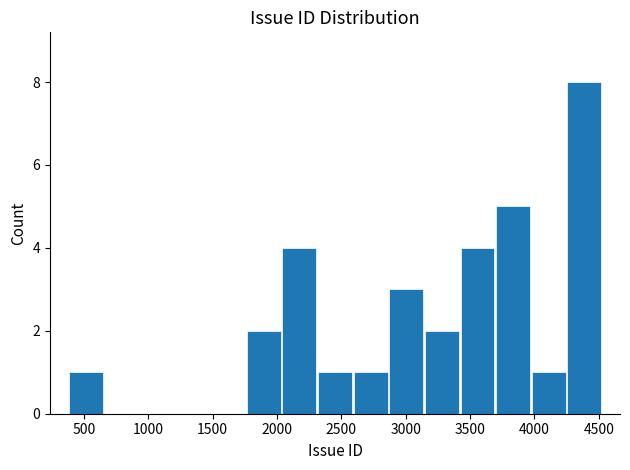

How tall is the bar that spans 2050 to 2300 on the x-axis? Neither the bar edges nor the heights are printed on the chart, so give them approximately, as read against the axes.

4